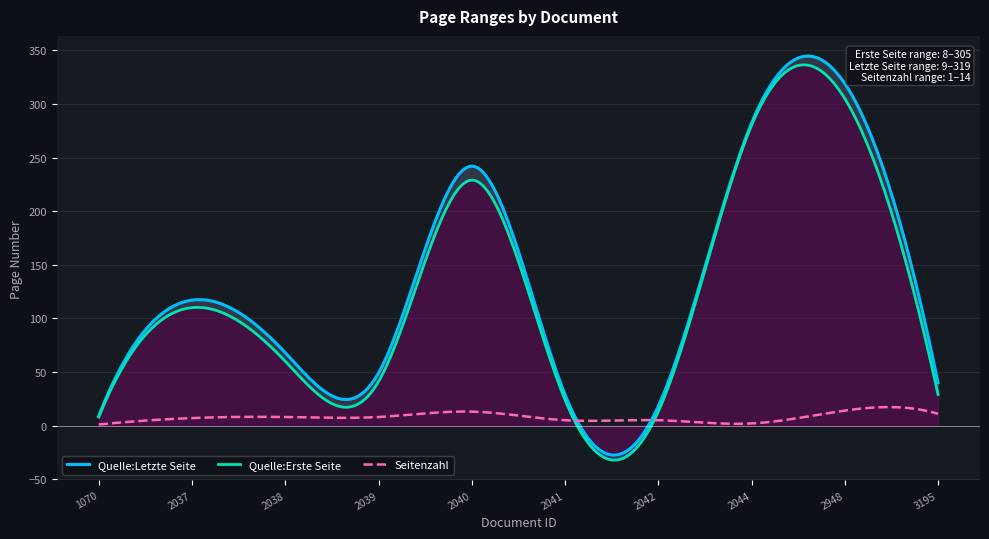

In Quelle:Erste Seite, how many points are lower than both neighbors (excluding endpoints)?

2